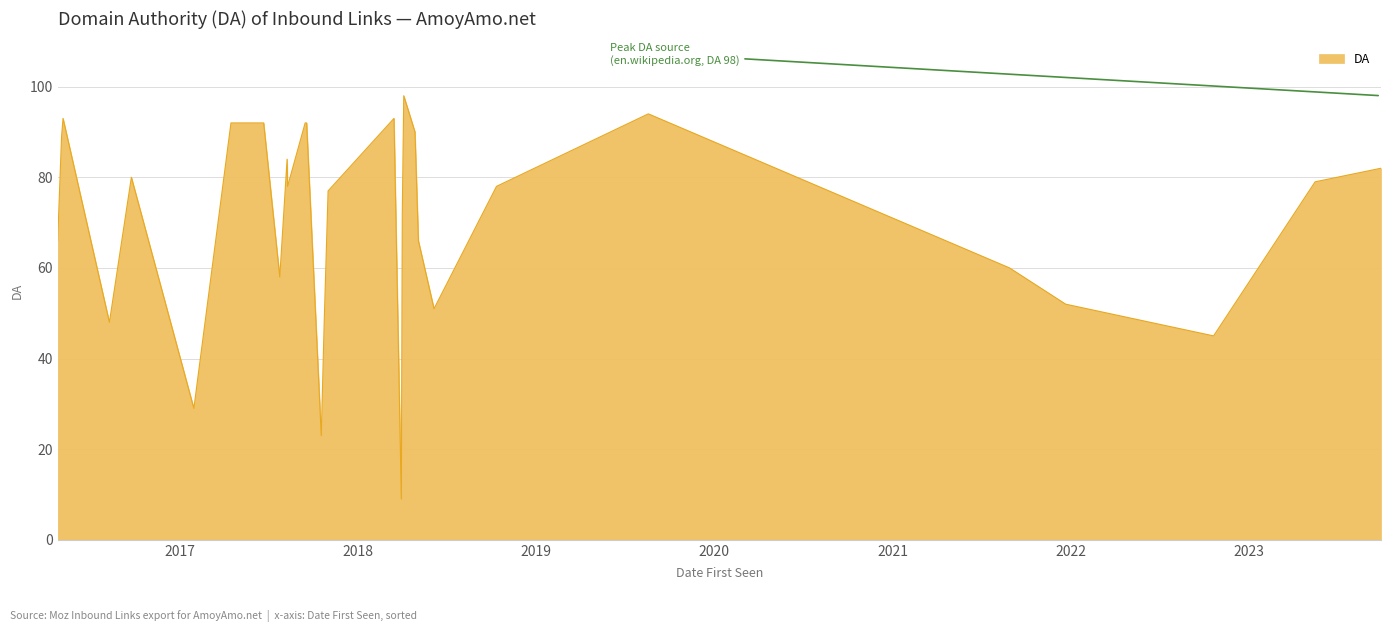

What is the difference between the maximum and second lowest values?

75